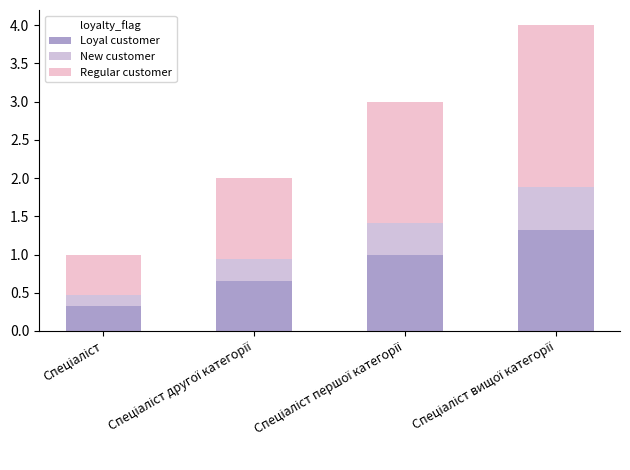

Count the number of categories in the chart.

4